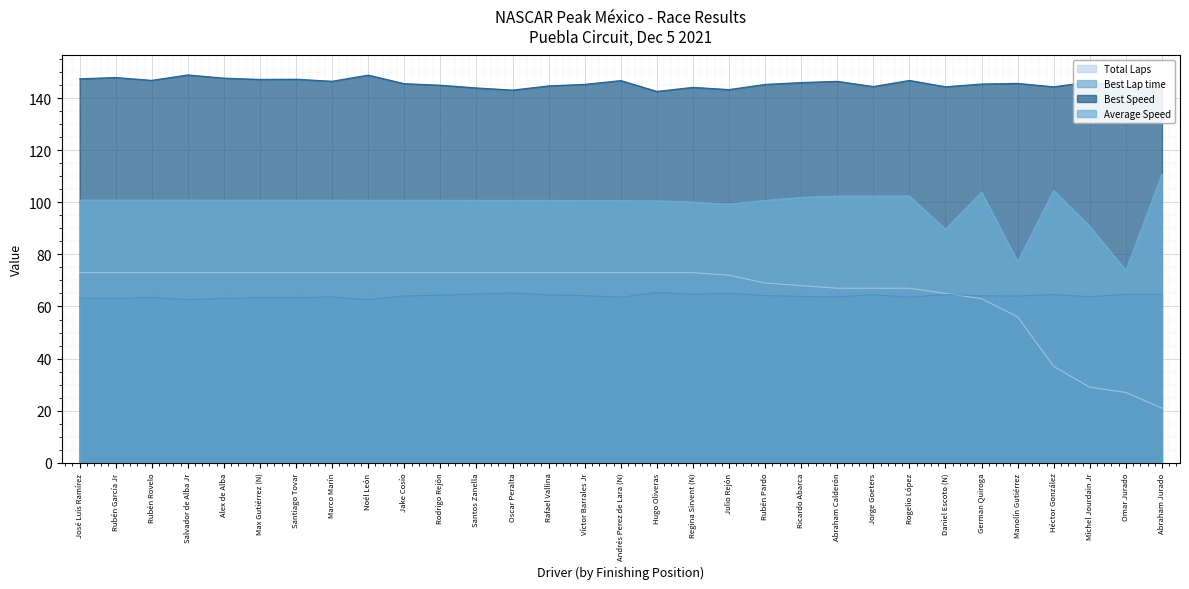

Does the chart display data point markers on the line(s)?

No